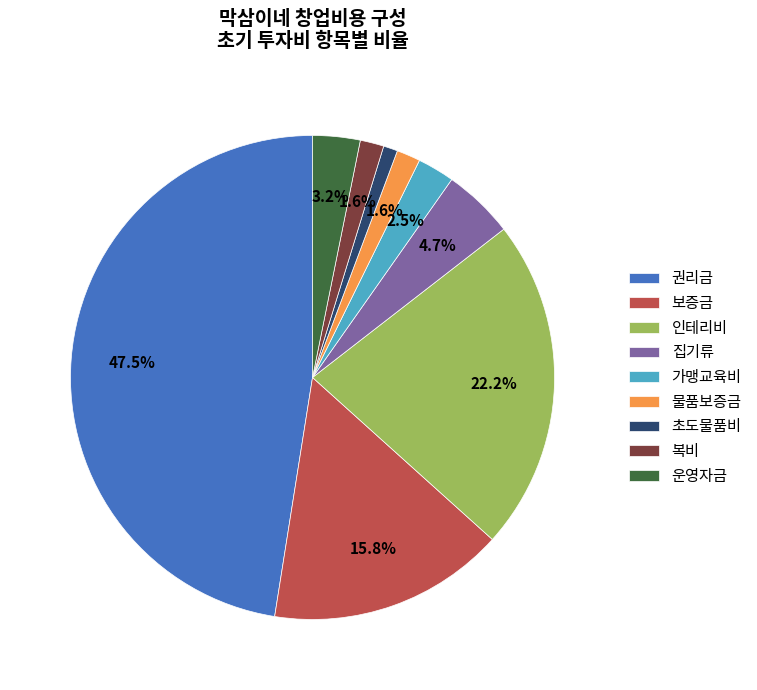

Which has a higher value, 보증금 or 집기류?

보증금